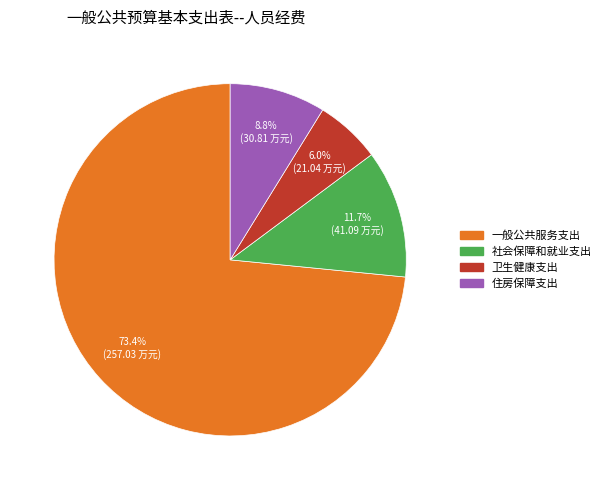

Count the number of slices in the pie.

4